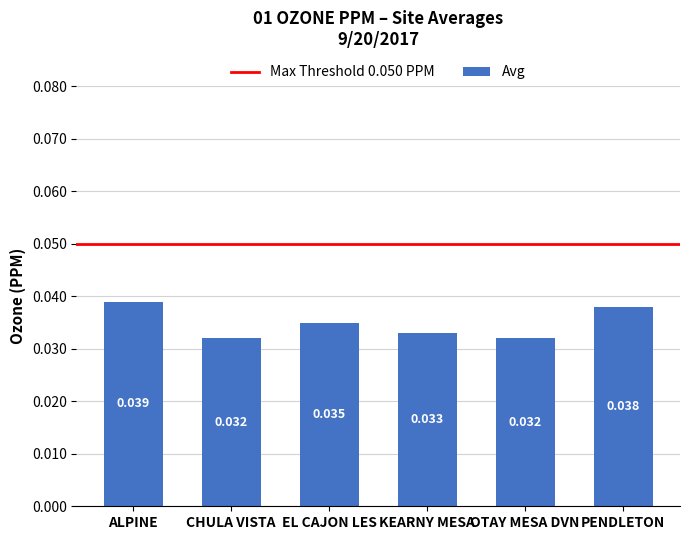

What is the sum of the values at OTAY MESA DVN and PENDLETON?

0.1